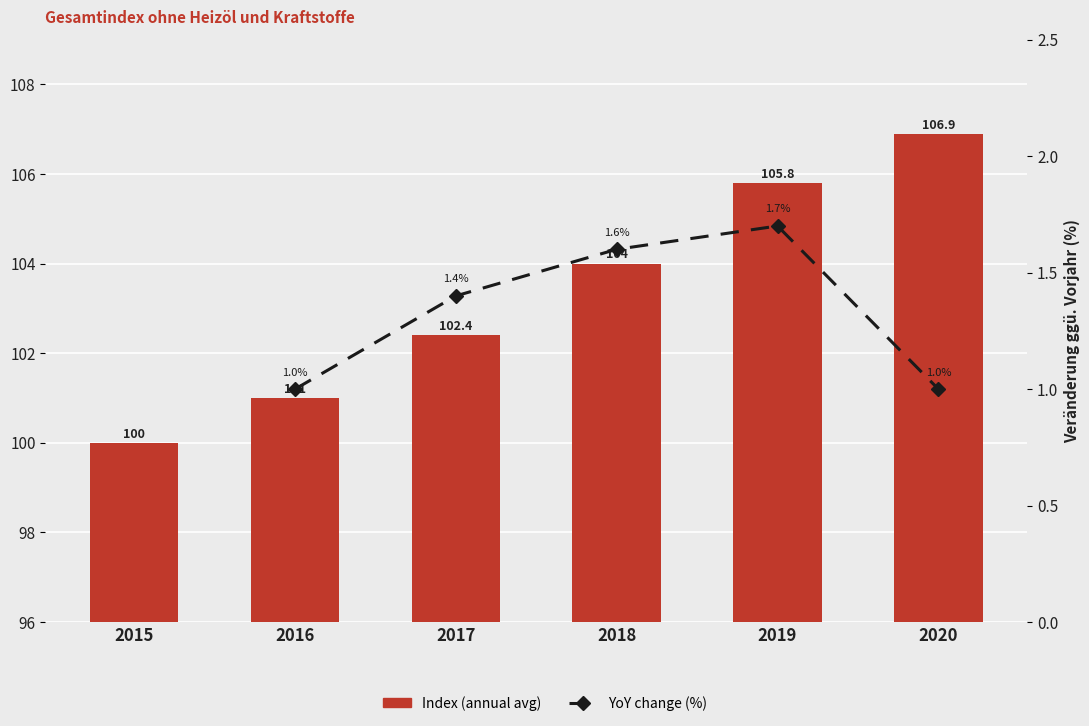

Rank the categories by value from lowest to highest.

2015, 2016, 2017, 2018, 2019, 2020